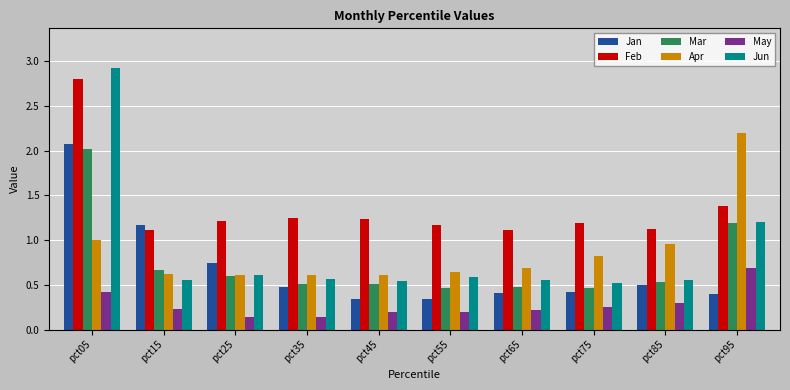

Read the Feb value at pct05.

2.8